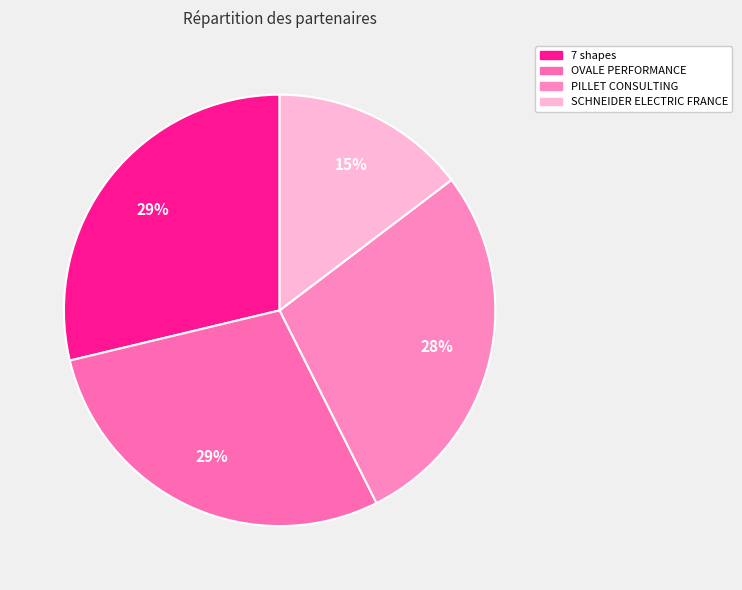

To the nearest percent, what portion does 7 shapes represent?

29%